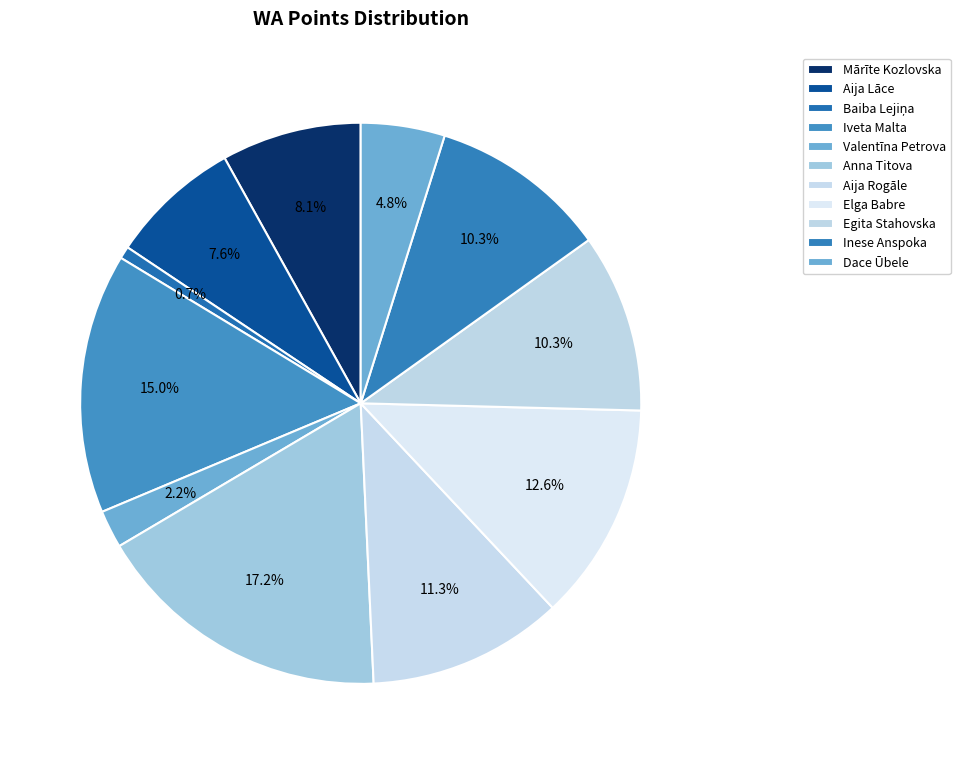

To the nearest percent, what percentage of the pie is Egita Stahovska?

10%